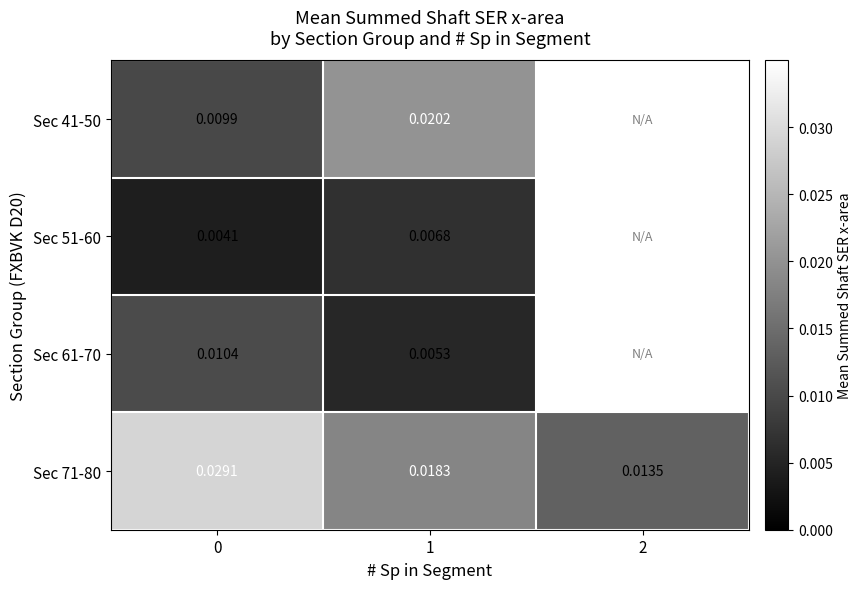

How many data points in Sec 51-60 are above 0?

2